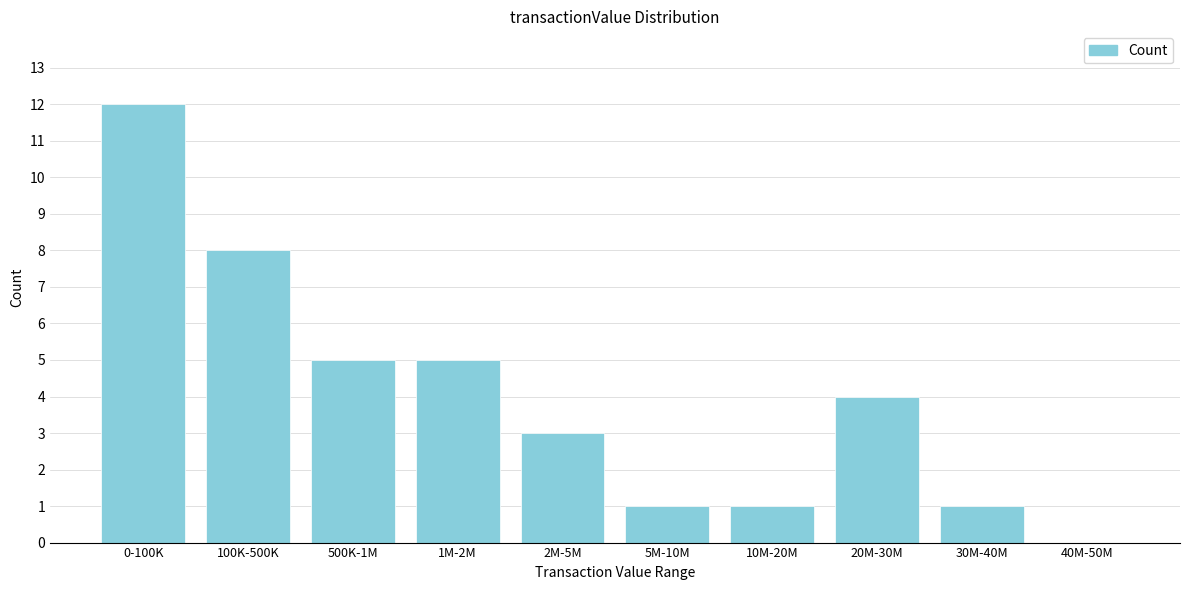

Reading left to right, list all the values displayed in this chart.

0-100K=12	100K-500K=8	500K-1M=5	1M-2M=5	2M-5M=3	5M-10M=1	10M-20M=1	20M-30M=4	30M-40M=1	40M-50M=0